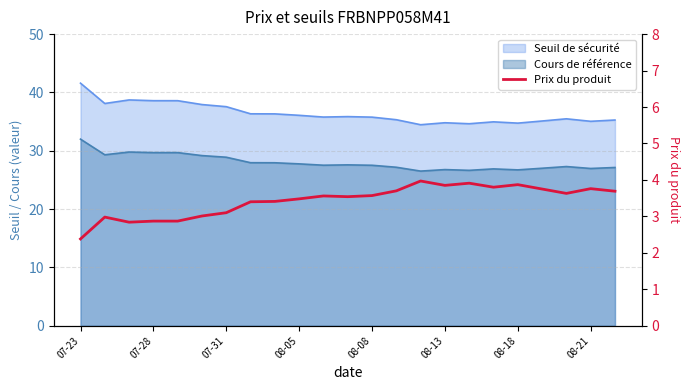

True or false: the data shows 3.8 at 17.

True